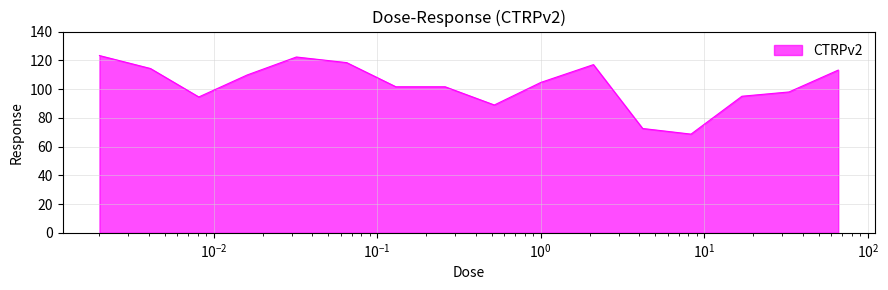

What is the greatest value displayed?

123.3